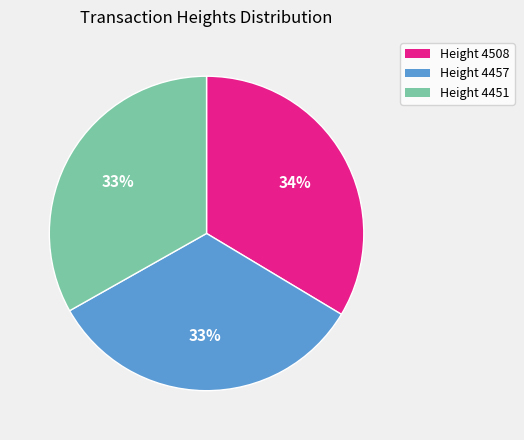

Approximately how many times larger is the value at Height 4508 compared to Height 4457?

1.0